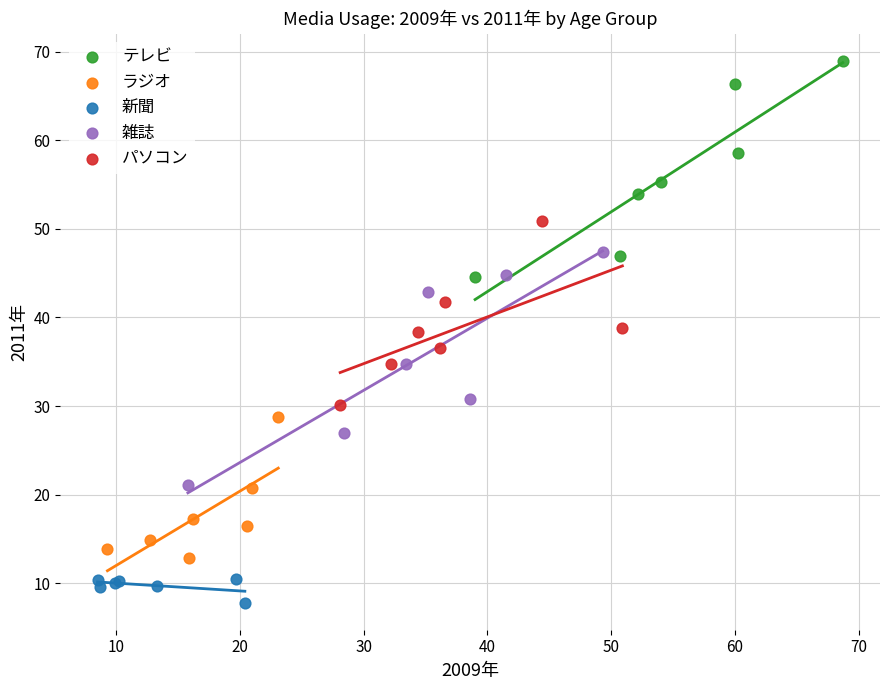

Which series has the widest spread of Y values?

雑誌